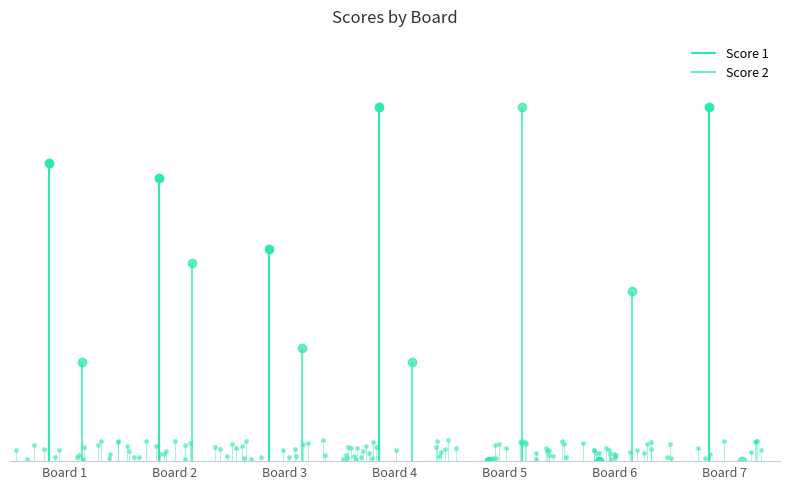

At which category is the sum across all series the highest?

Board 2